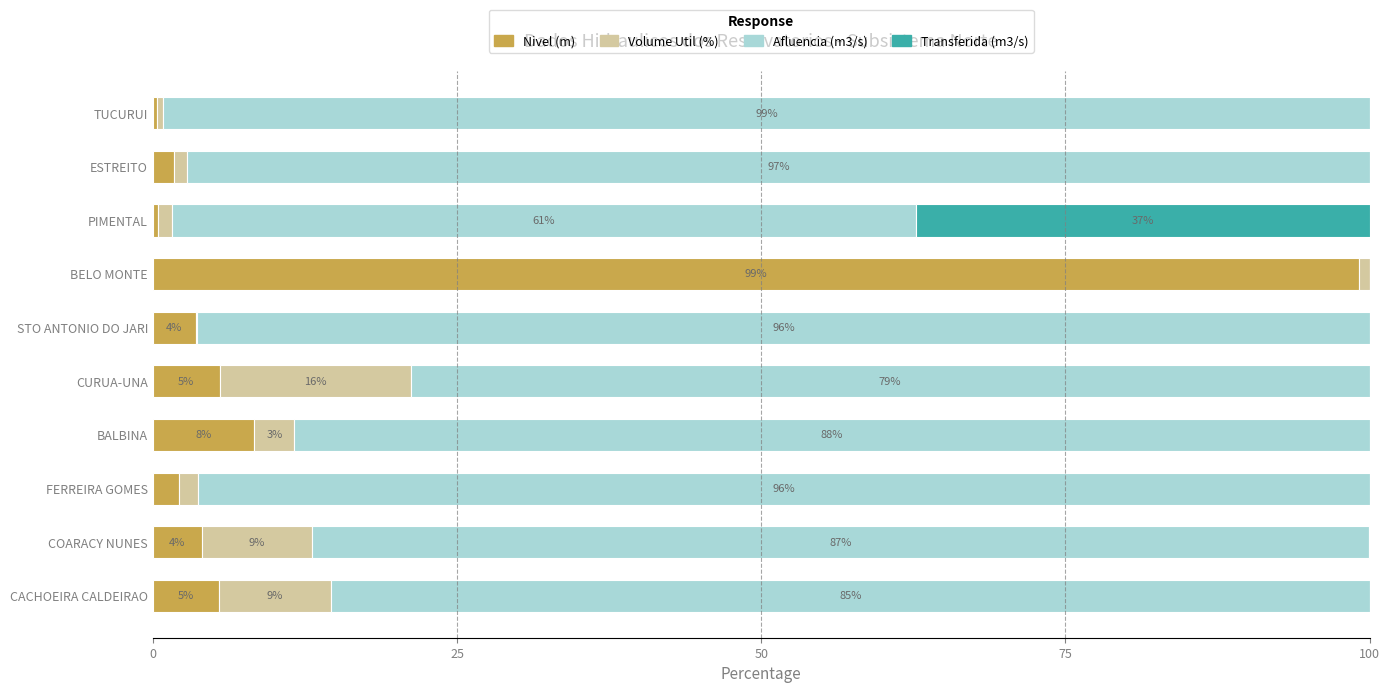

What is the highest value of the Nivel (m) series?

99.1